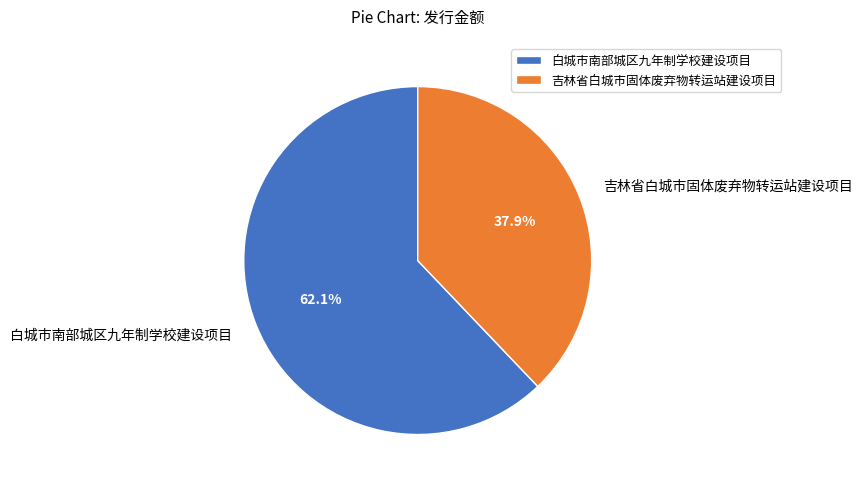

Between 吉林省白城市固体废弃物转运站建设项目 and 白城市南部城区九年制学校建设项目, which is larger?

白城市南部城区九年制学校建设项目